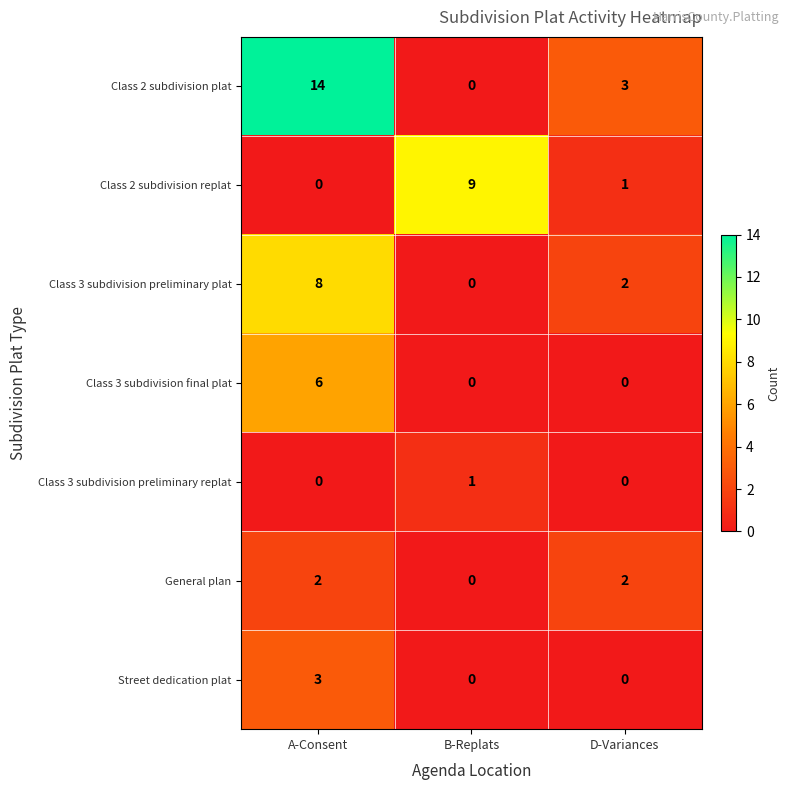

At which category is the sum across all series the highest?

A-Consent